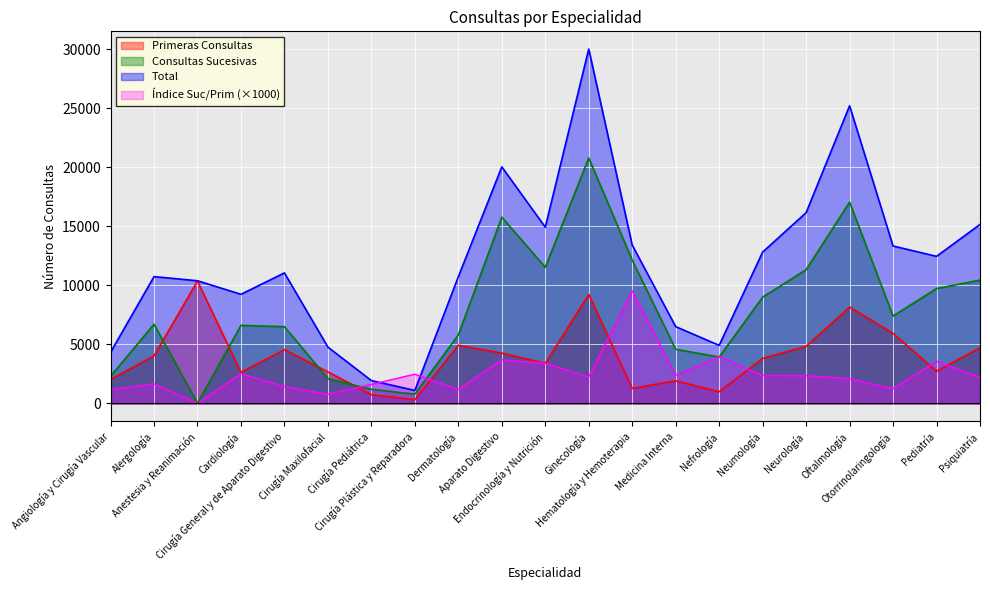

What value does the Consultas Sucesivas series have at Cirugía Plástica y Reparadora, to the nearest 10?

780